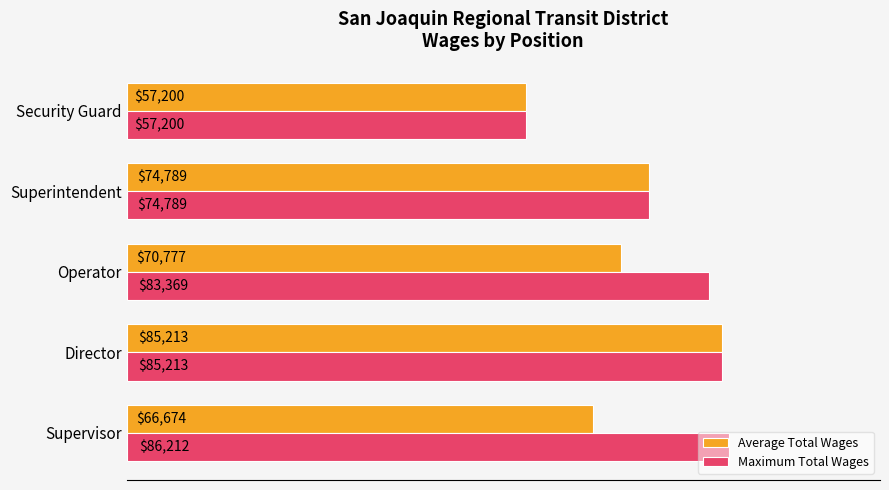

Which label corresponds to the smallest value in the chart?

Security Guard